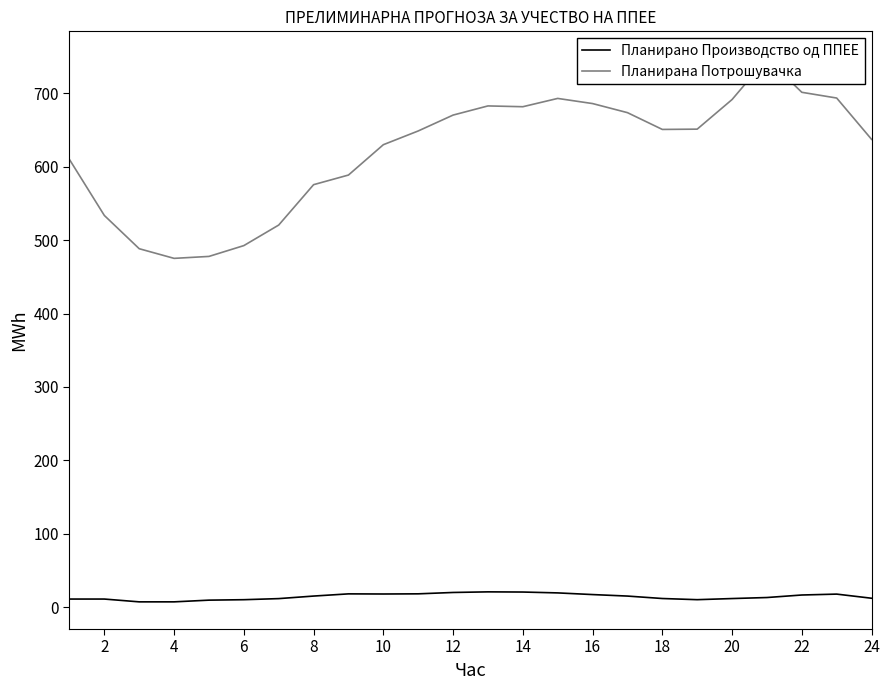

What is the value of the Планирано Производство од ППЕЕ point at the 13th from the left?

20.8